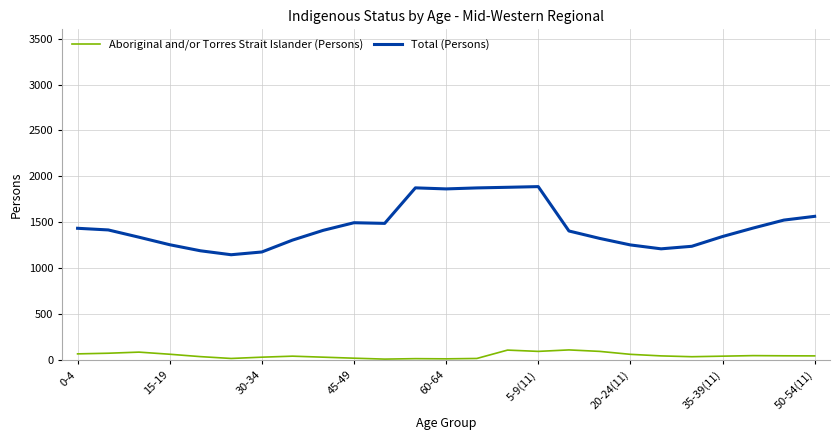

Which series has the largest total across all categories?

Total (Persons)